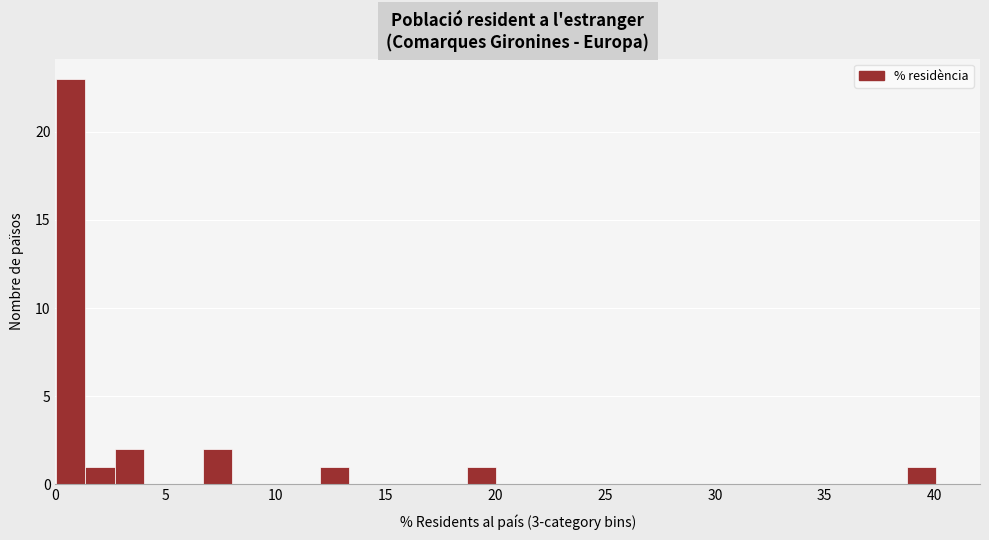

Read against the x-axis, roughly where is the centre of the tallest bar?

0.5